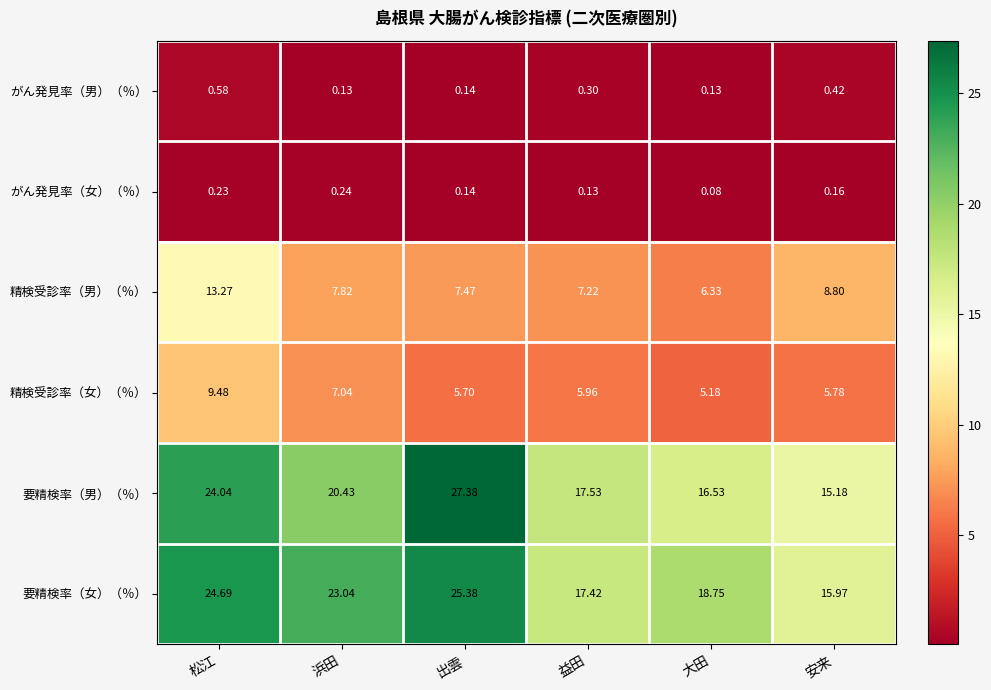

Which series has the widest spread of values?

要精検率（男）（％）